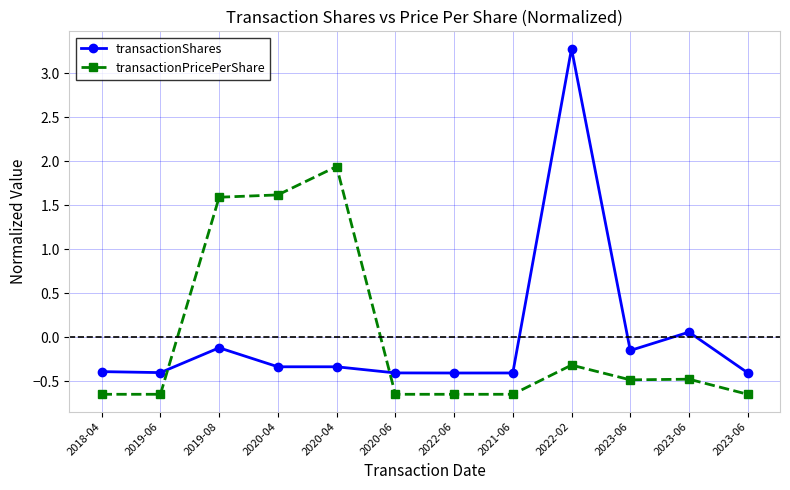

How many values in transactionShares are below zero?

10